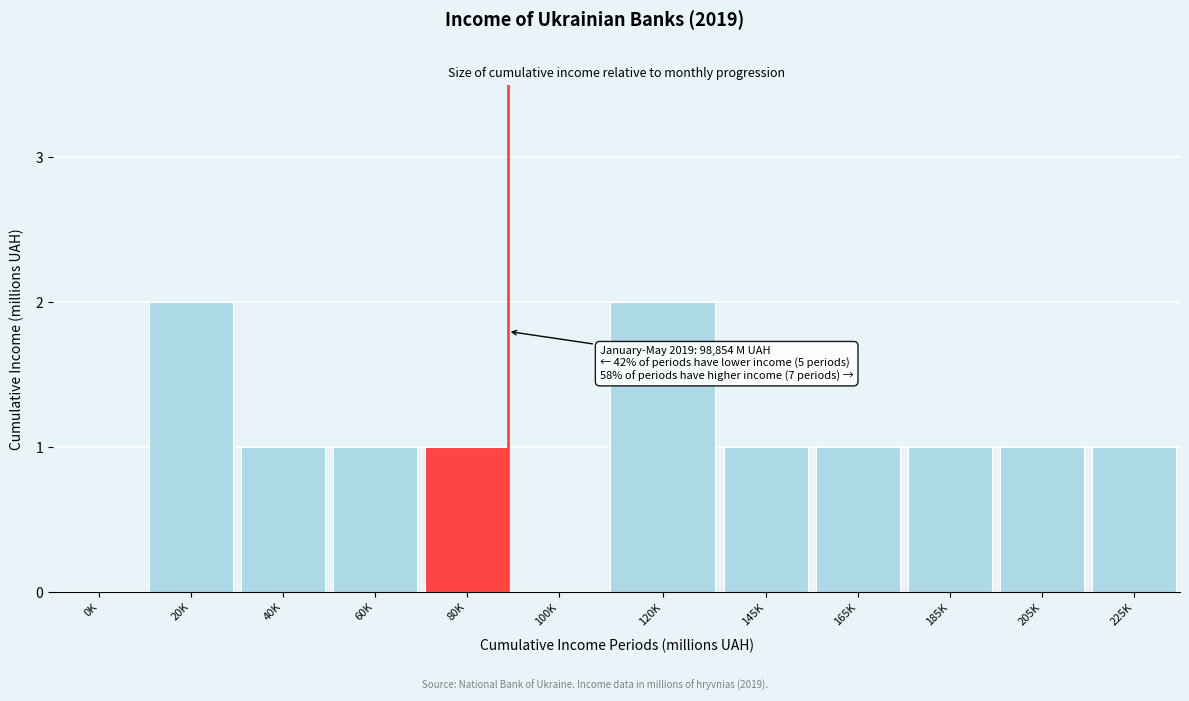

Reading left to right, list all the values displayed in this chart.

0K=0	20K=2	40K=1	60K=1	80K=1	100K=0	120K=2	145K=1	165K=1	185K=1	205K=1	225K=1